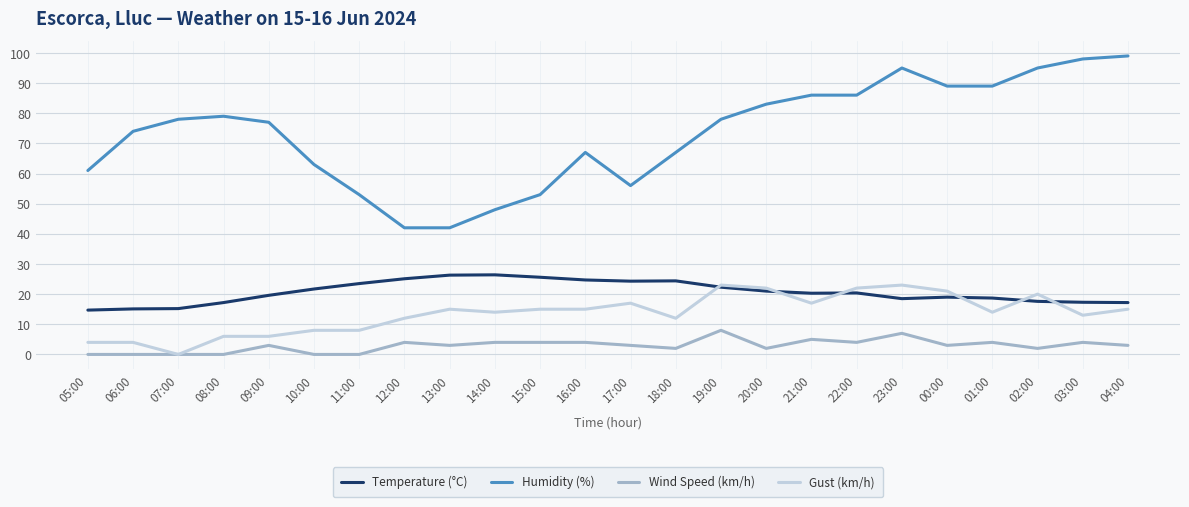

What position from the right is 06:00?

23